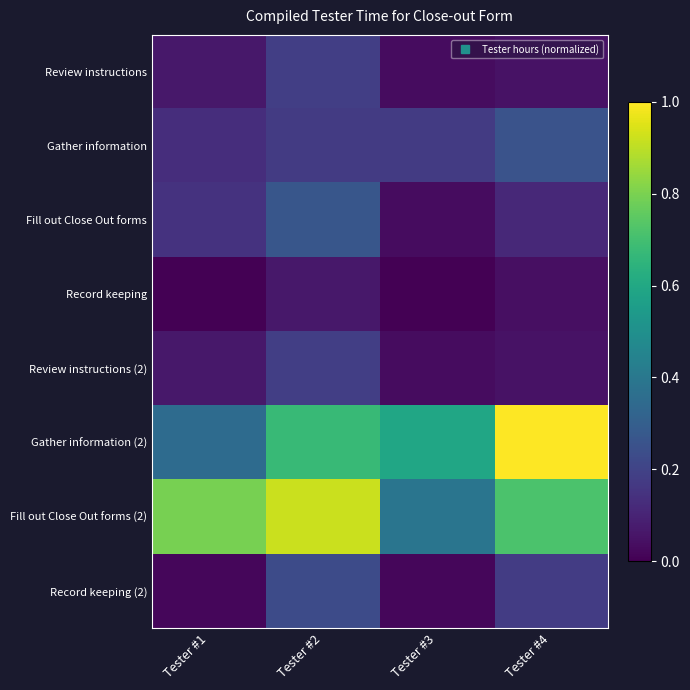

Reading left to right, list all the values displayed in this chart.

Review instructions: Tester #1=0.1	Tester #2=0.2	Tester #3=0.0	Tester #4=0.0
Gather information: Tester #1=0.1	Tester #2=0.2	Tester #3=0.2	Tester #4=0.3
Fill out Close Out forms: Tester #1=0.1	Tester #2=0.3	Tester #3=0.0	Tester #4=0.1
Record keeping: Tester #1=0.0	Tester #2=0.1	Tester #3=0.0	Tester #4=0.0
Review instructions (2): Tester #1=0.1	Tester #2=0.2	Tester #3=0.0	Tester #4=0.0
Gather information (2): Tester #1=0.3	Tester #2=0.7	Tester #3=0.6	Tester #4=1.0
Fill out Close Out forms (2): Tester #1=0.8	Tester #2=0.9	Tester #3=0.4	Tester #4=0.7
Record keeping (2): Tester #1=0.0	Tester #2=0.2	Tester #3=0.0	Tester #4=0.2